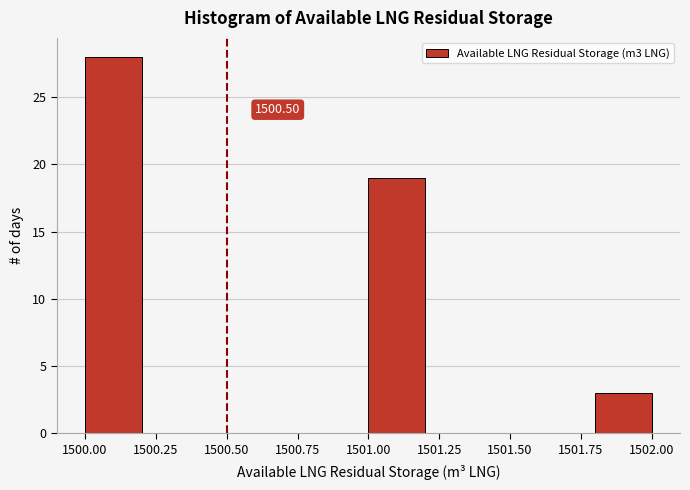

Which range on the x-axis has the tallest bar?

1500.0 to 1500.2